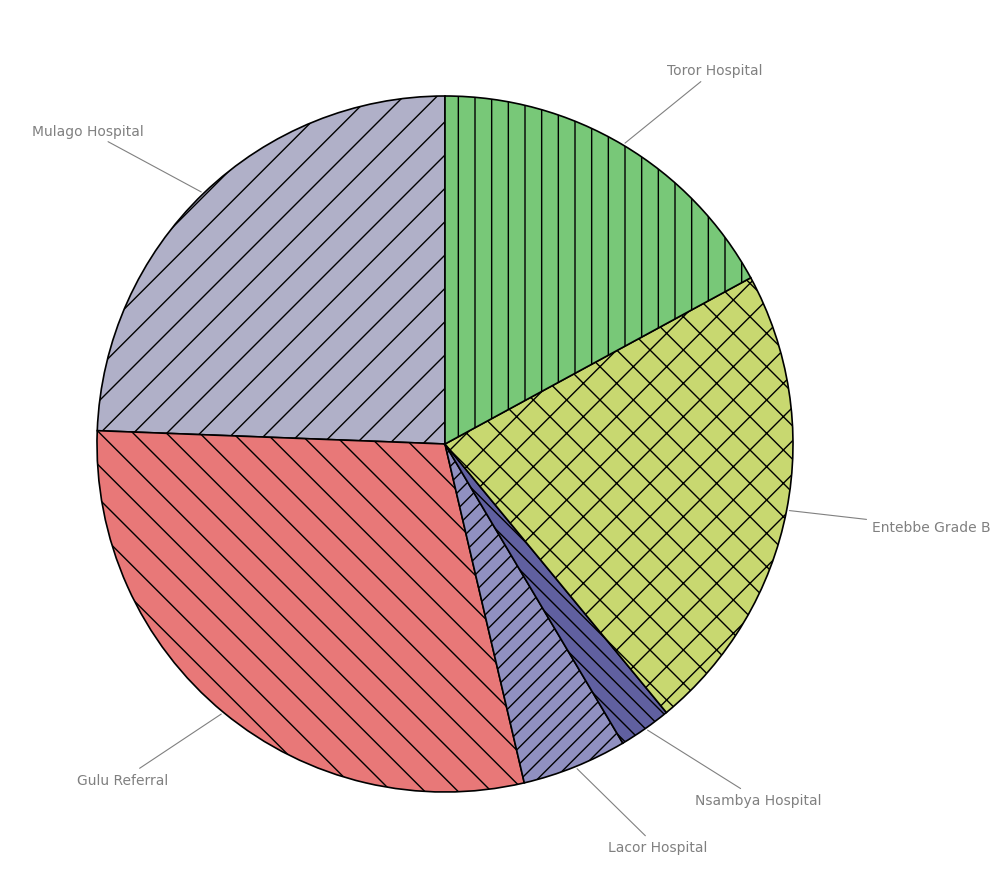

Rank the categories by value from lowest to highest.

Nsambya Hospital, Lacor Hospital, Toror Hospital, Entebbe Grade B, Mulago Hospital, Gulu Referral